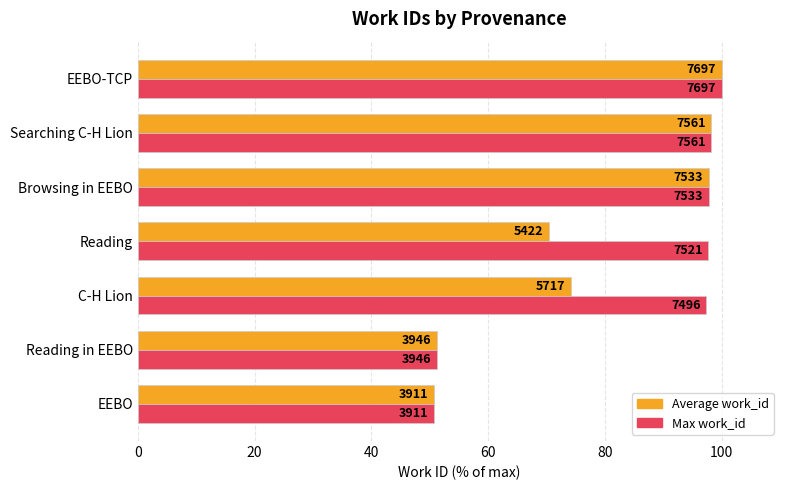

What are all the series names shown in the legend?

Average work_id, Max work_id